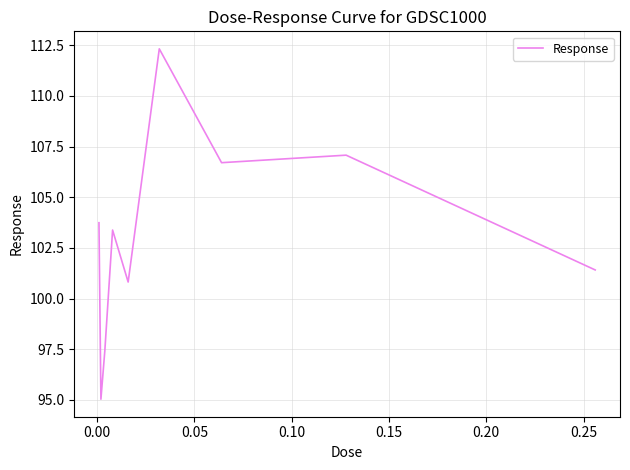

What is the difference between the maximum and minimum values?

17.3